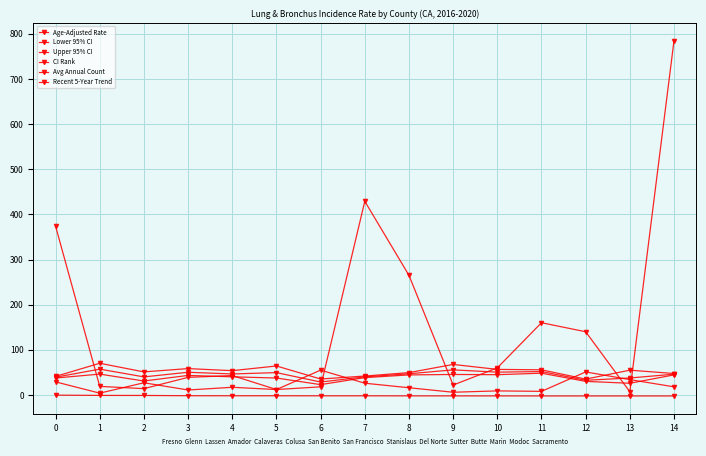

At which category does Lower 95% CI reach its first local valley?

2